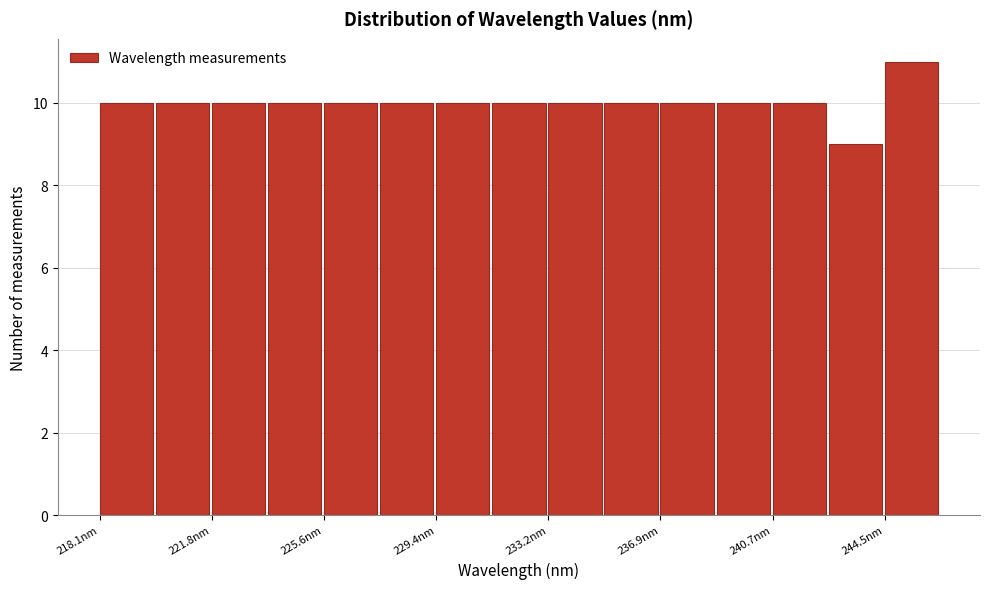

Around what value on the x-axis is the tallest bar? Give the approximate position of its centre, as read against the axis.

245.5